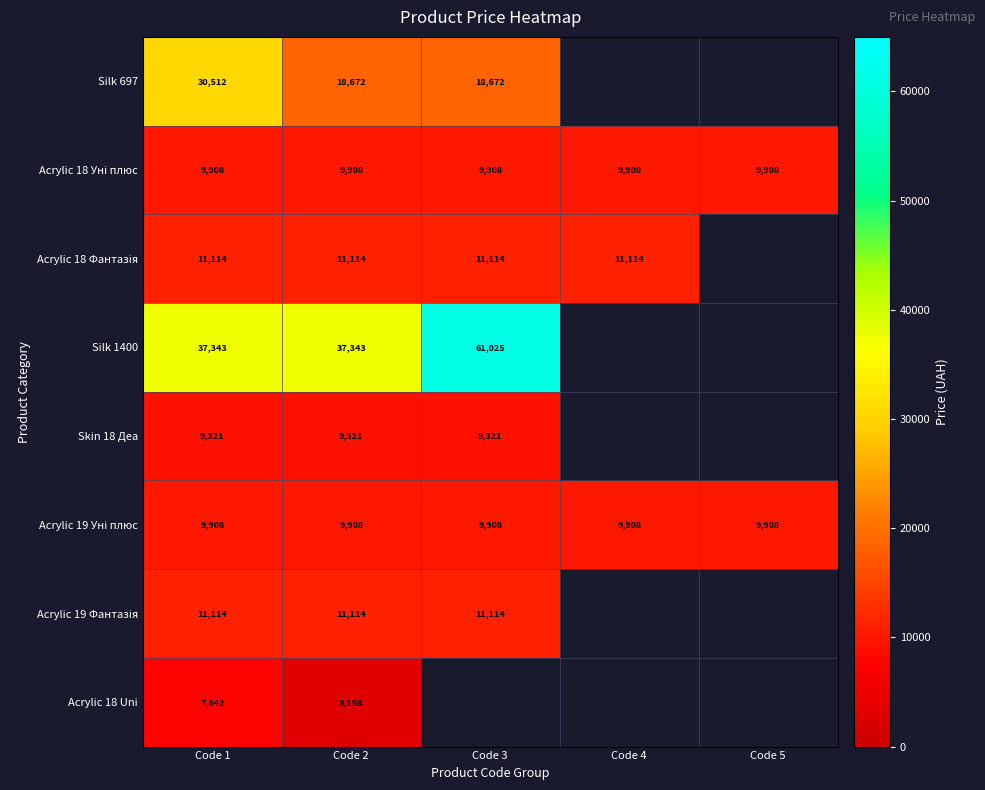

The value of Silk 1400 at Code 3 is 105772.2. True or false?

False